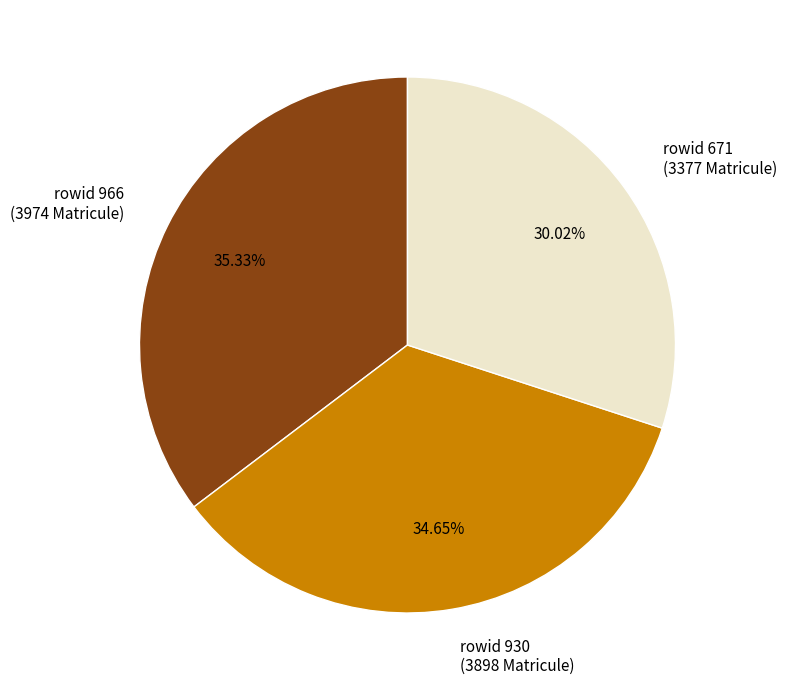

Count the number of slices in the pie.

3